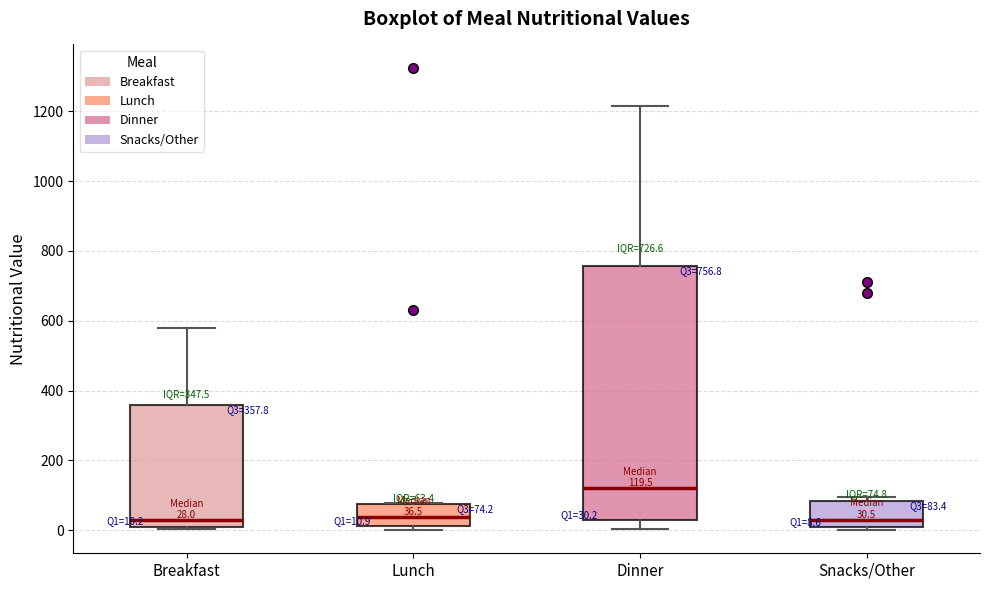

Comparing the boxes themselves (not the whiskers), which one is the tallest?

Dinner